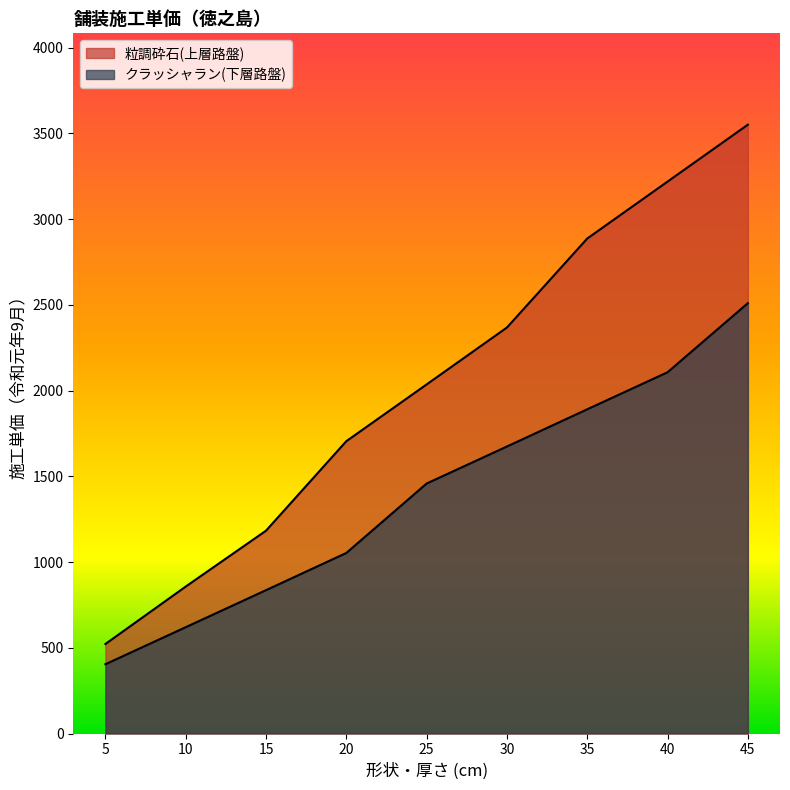

What is the value of the 粒調砕石(上層路盤) point at the 1st from the left?

522